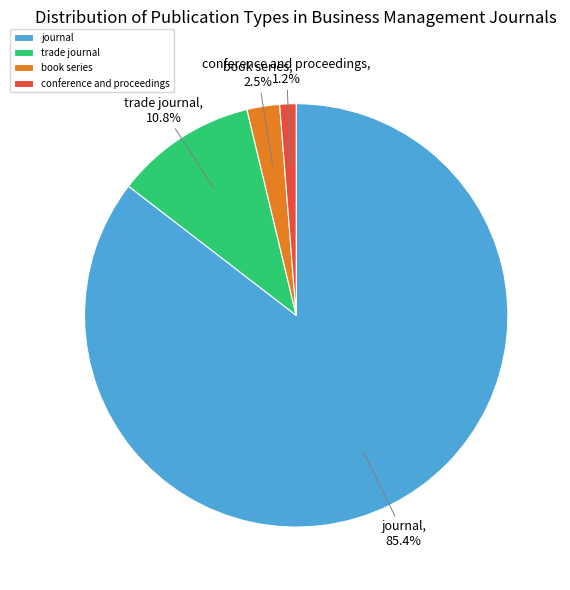

How many segments does this pie chart have?

4